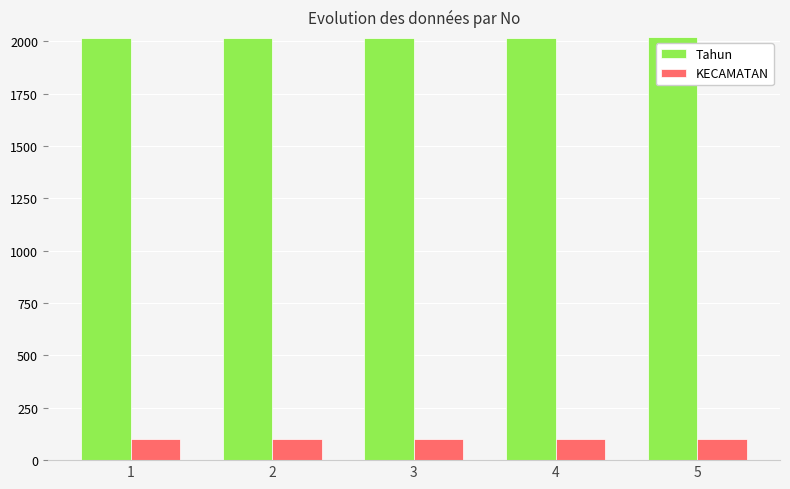

What is the value of the Tahun bar at the 2nd from the left?

2015